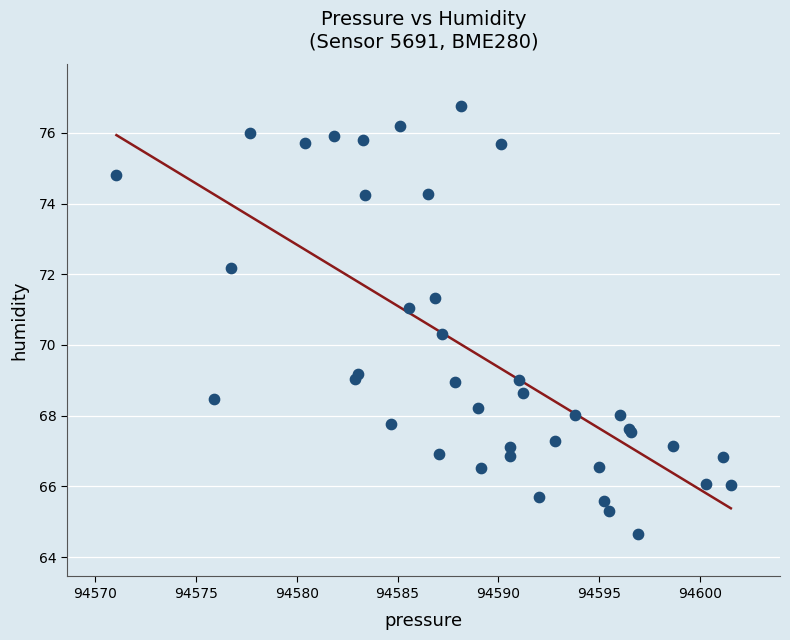

What Y value in the scatter plot is closest to 70?

70.3